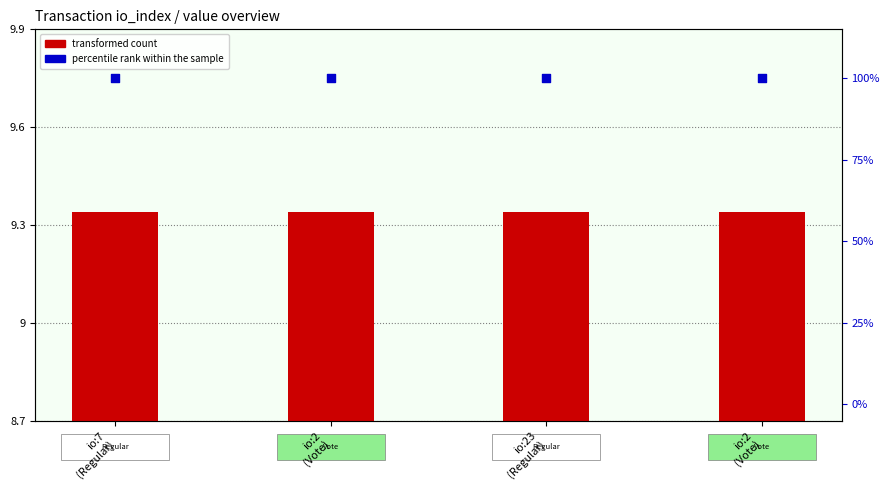

At how many categories does at least one series exceed 71?

4